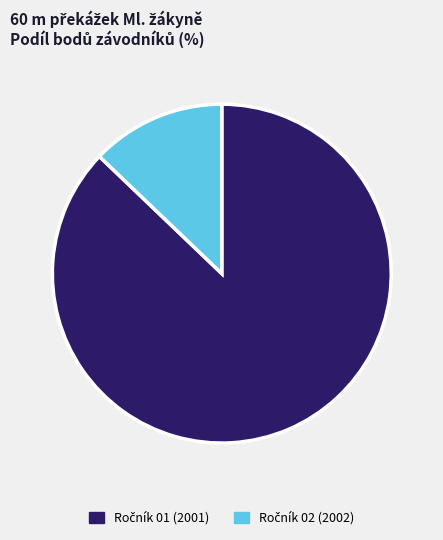

Is there a majority slice in this chart?

Yes